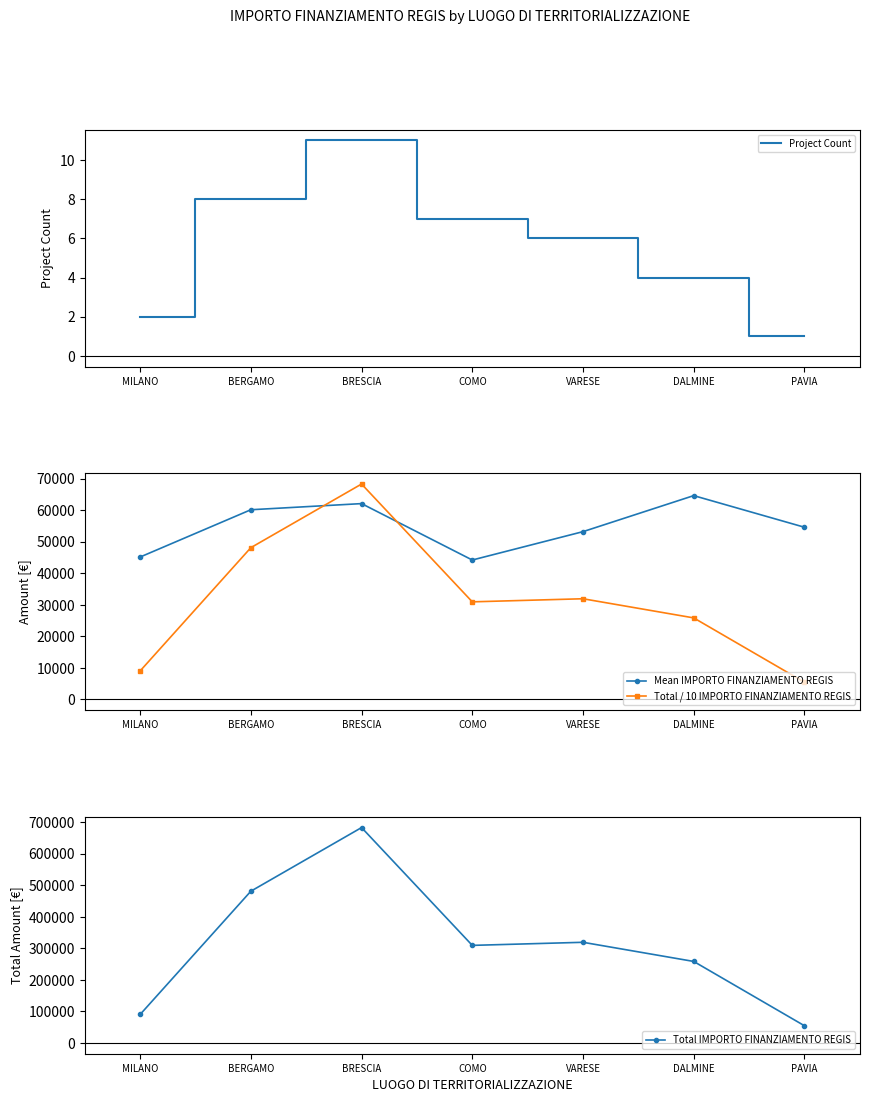

What is the approximate value of Mean IMPORTO FINANZIAMENTO REGIS at BERGAMO?

60122.3